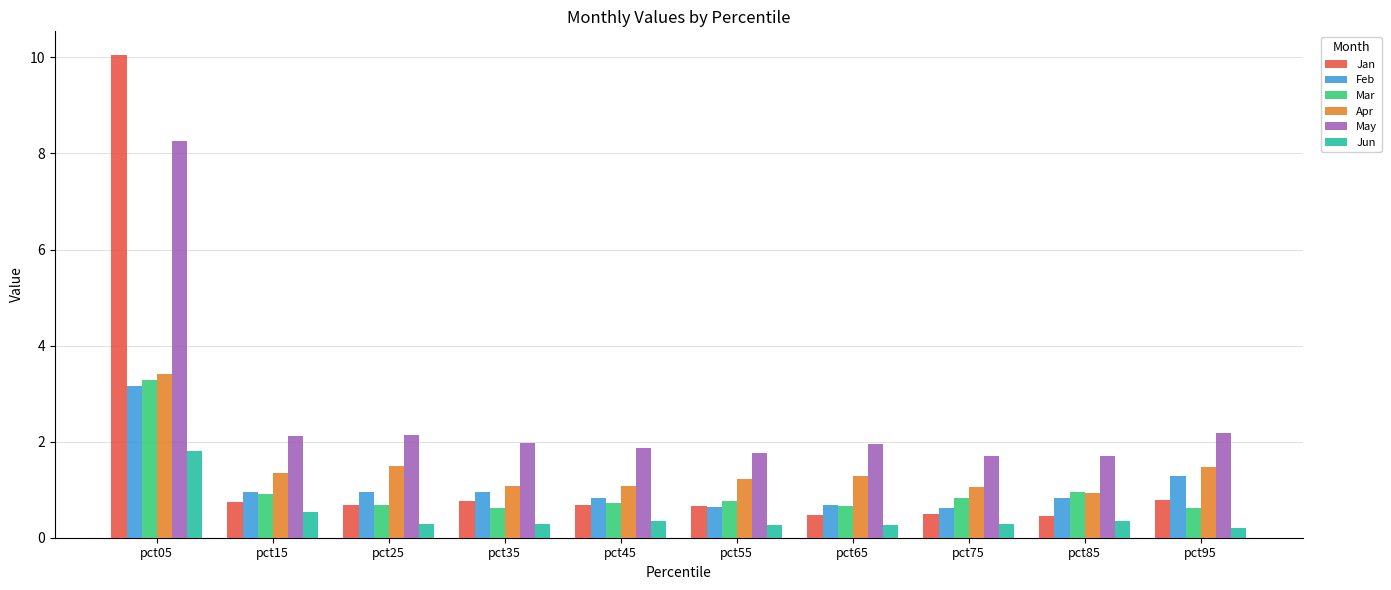

What is the value of the May bar at the 4th from the left?

2.0